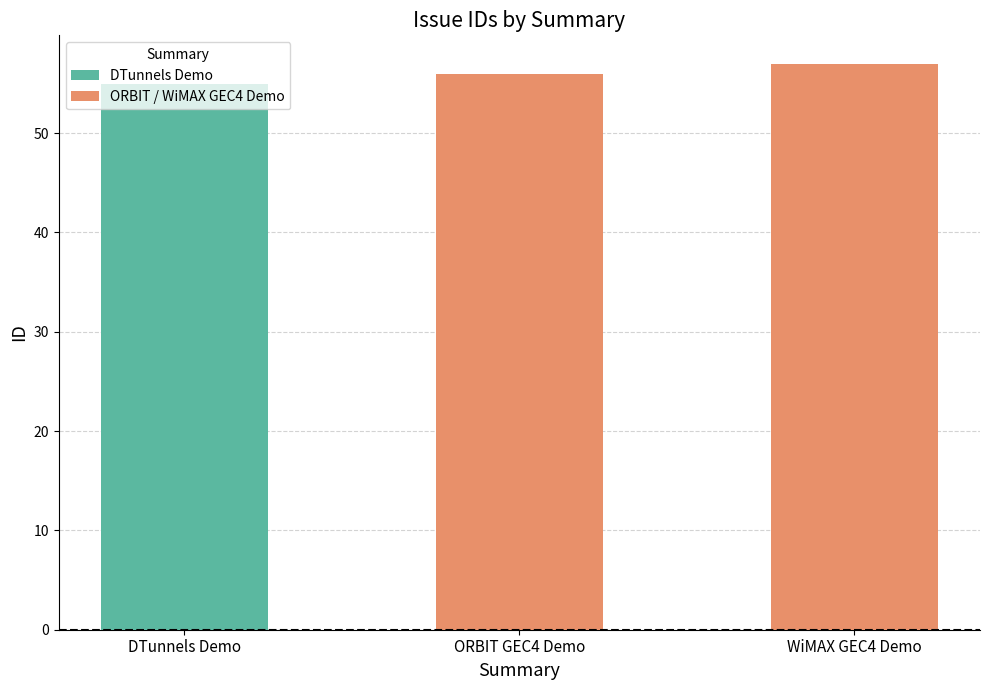

Rank the categories by value from lowest to highest.

DTunnels Demo, ORBIT GEC4 Demo, WiMAX GEC4 Demo